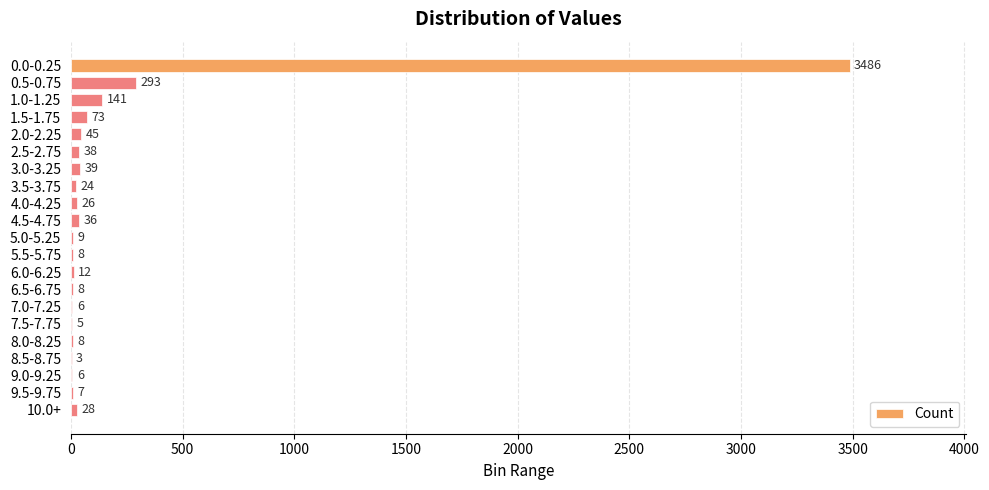

Where is the data nearest to the value 1744?

0.5-0.75